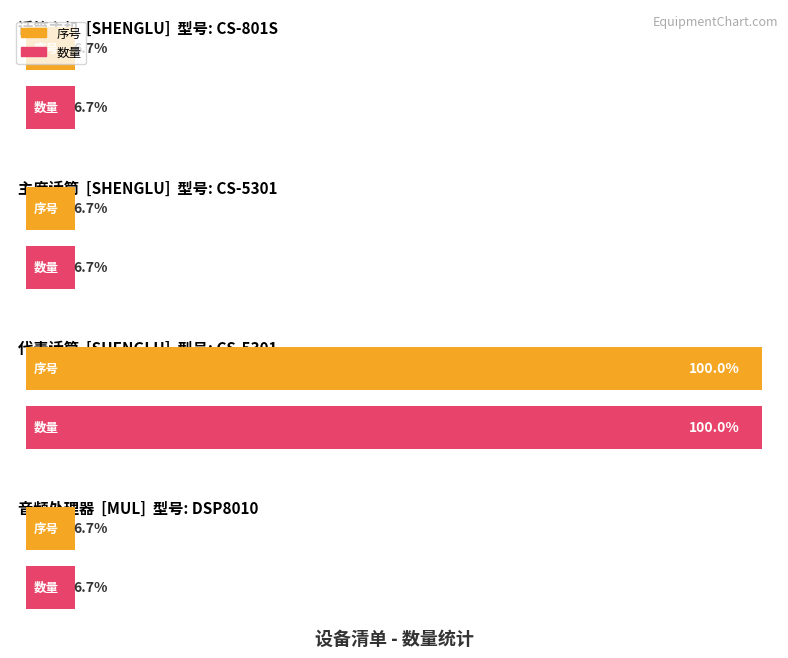

What is the minimum value for 序号?

1